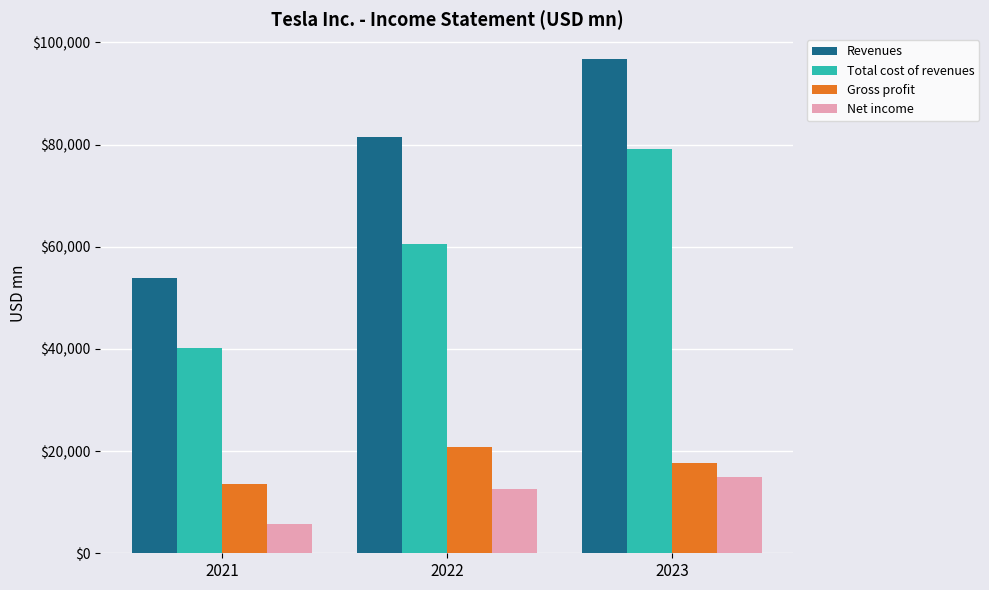

What is the highest value of the Gross profit series?

20853